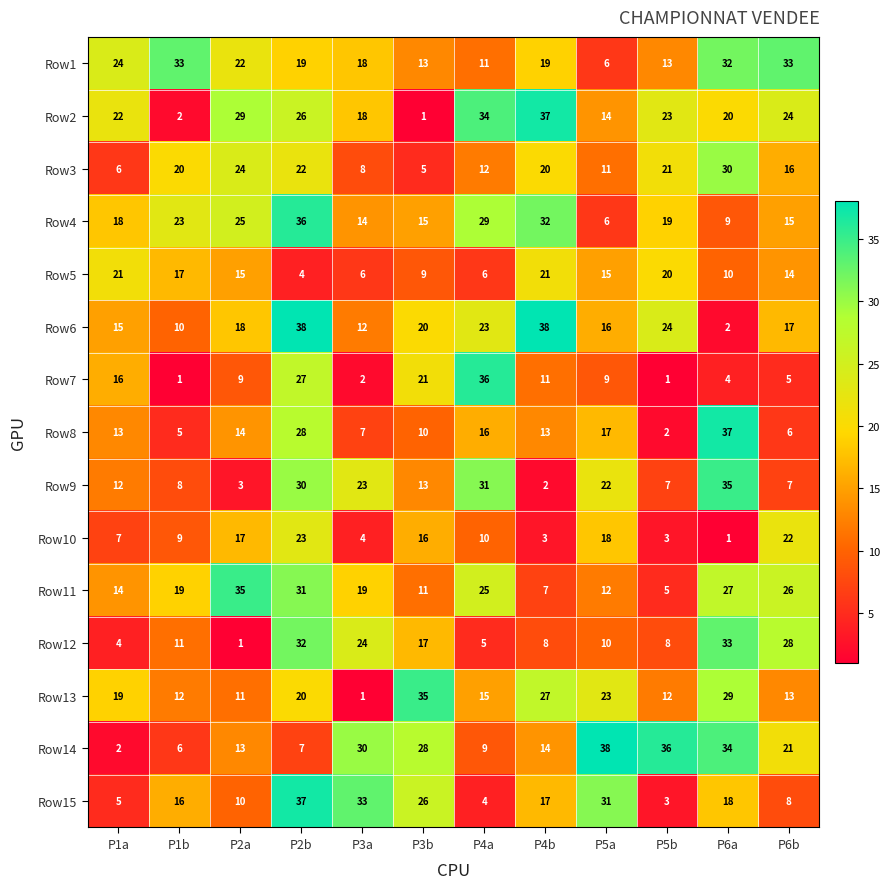

Rank the categories by Row14 value from highest to lowest.

P5a, P5b, P6a, P3a, P3b, P6b, P4b, P2a, P4a, P2b, P1b, P1a